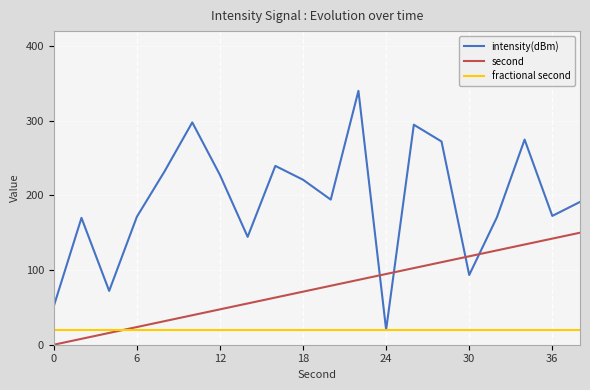

What is the difference between the second highest and second lowest values in the second series?

134.2